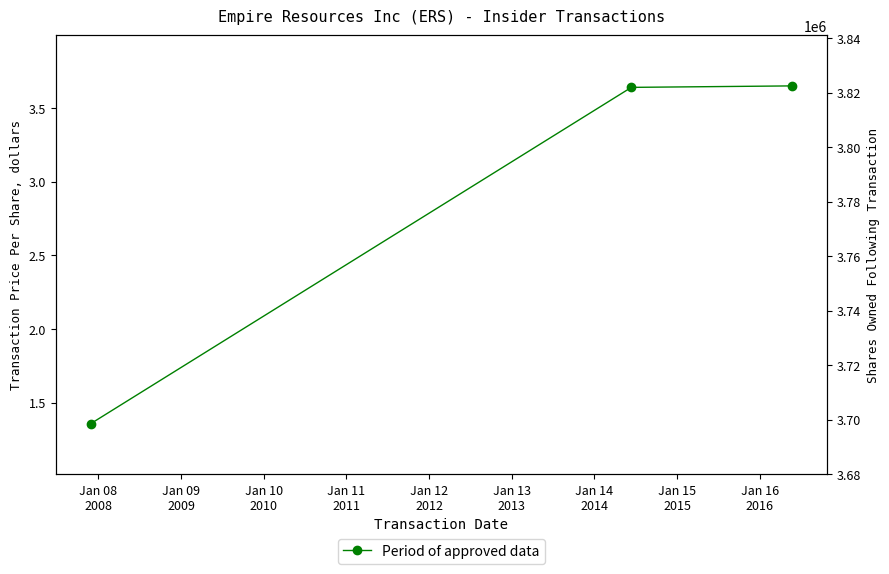

At which label does the data first exceed 3?

Jan 08
2008